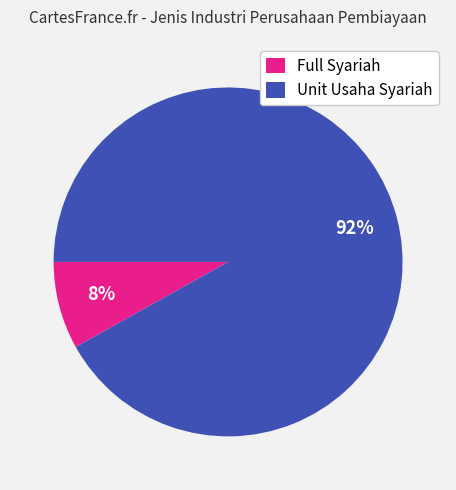

To the nearest percent, what is the combined percentage of Full Syariah and Unit Usaha Syariah?

100%